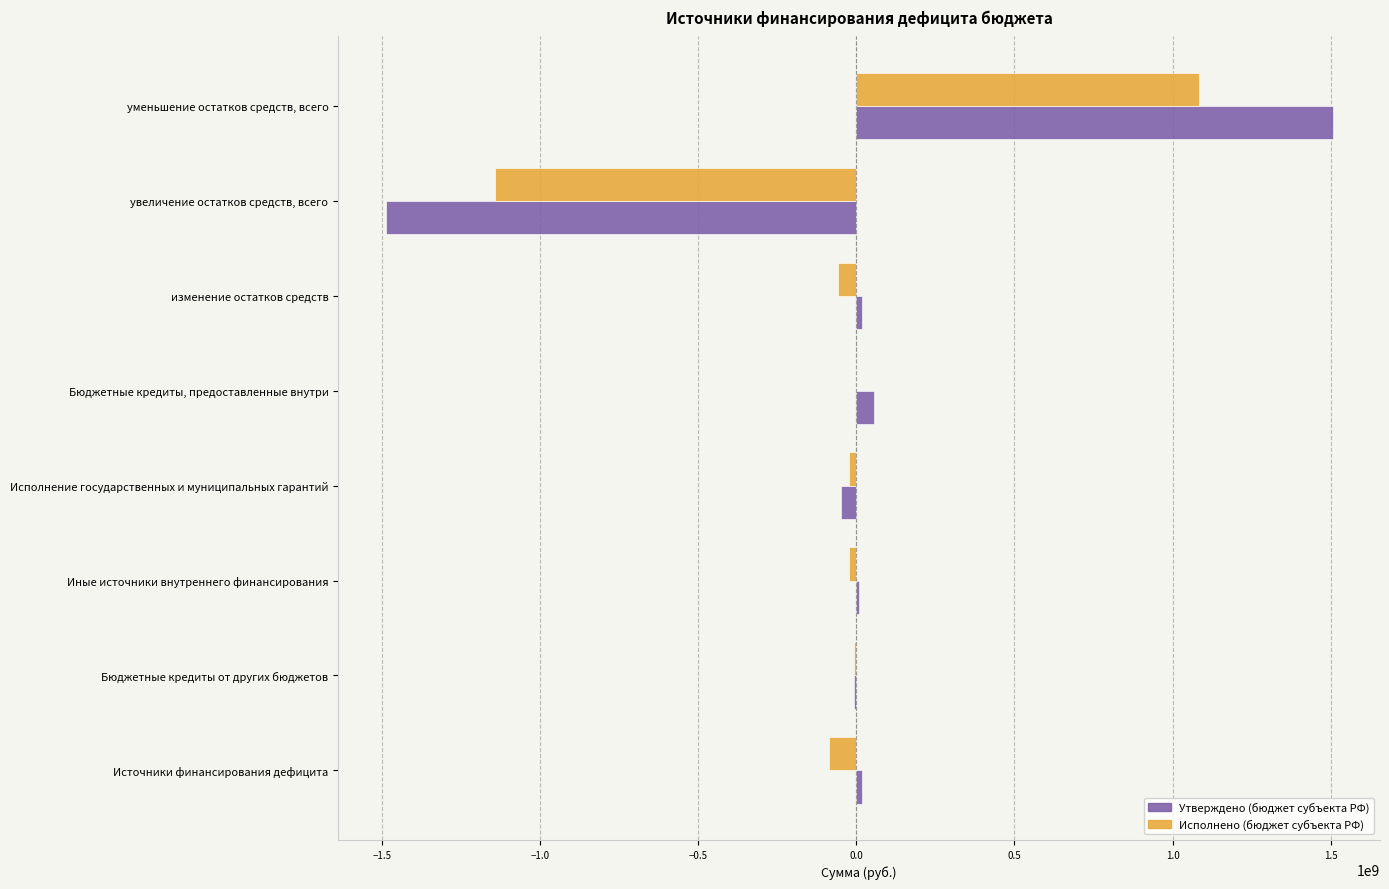

How many data points in Исполнено (бюджет субъекта РФ) are above -21890502?

3